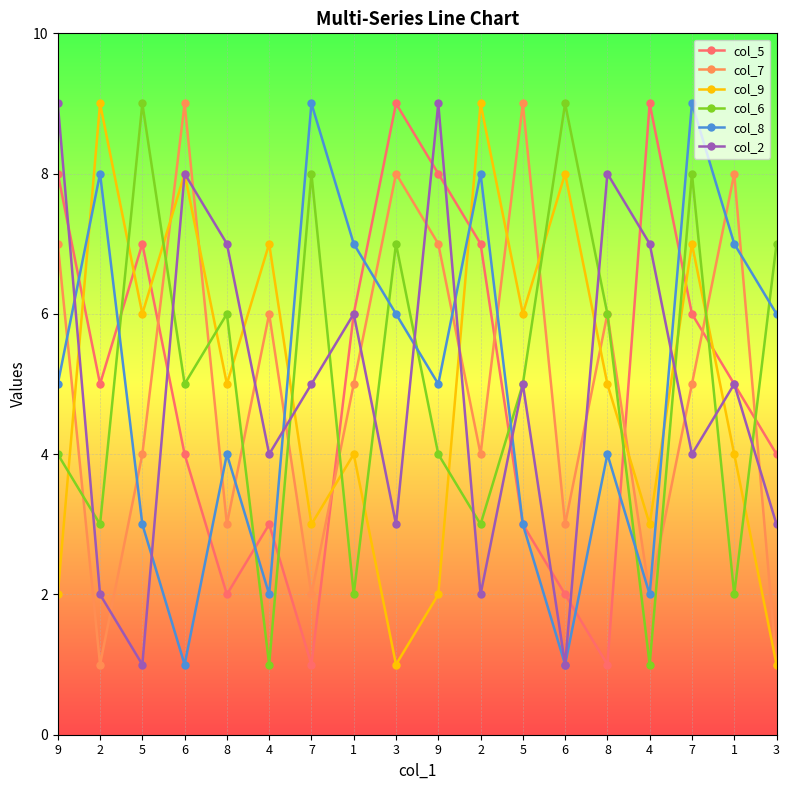

What are all the series names shown in the legend?

col_5, col_7, col_9, col_6, col_8, col_2